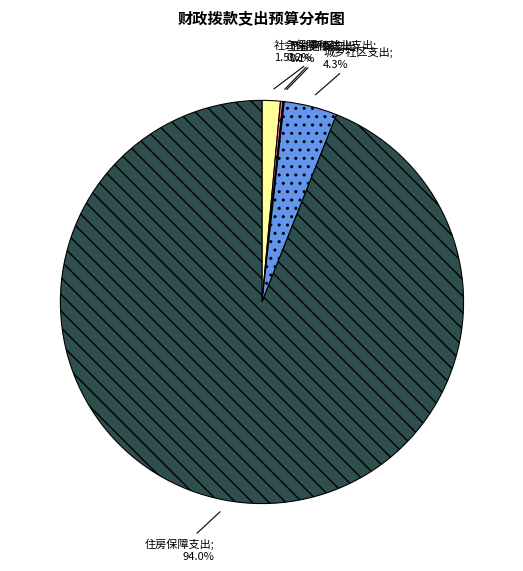

Is there a majority slice in this chart?

Yes